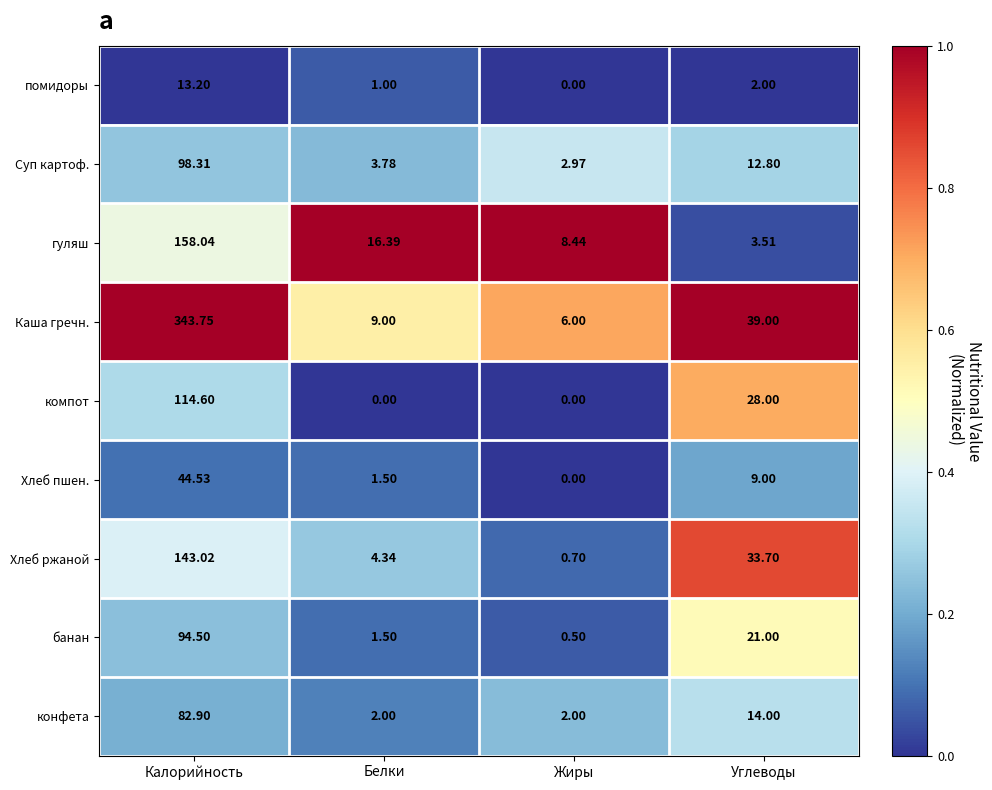

Which category has the highest value across all series?

Калорийность